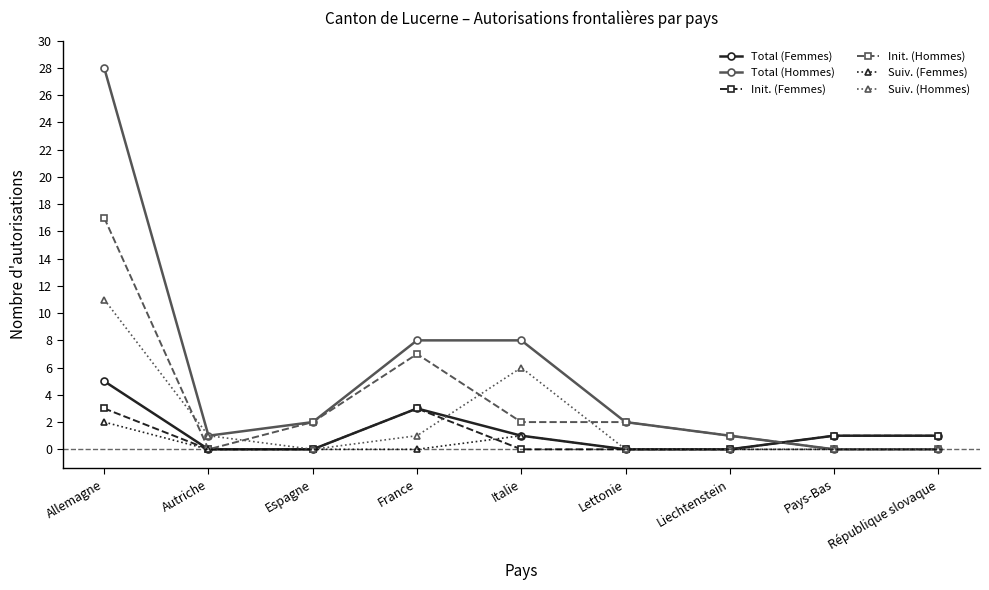

What is the greatest value displayed?

28